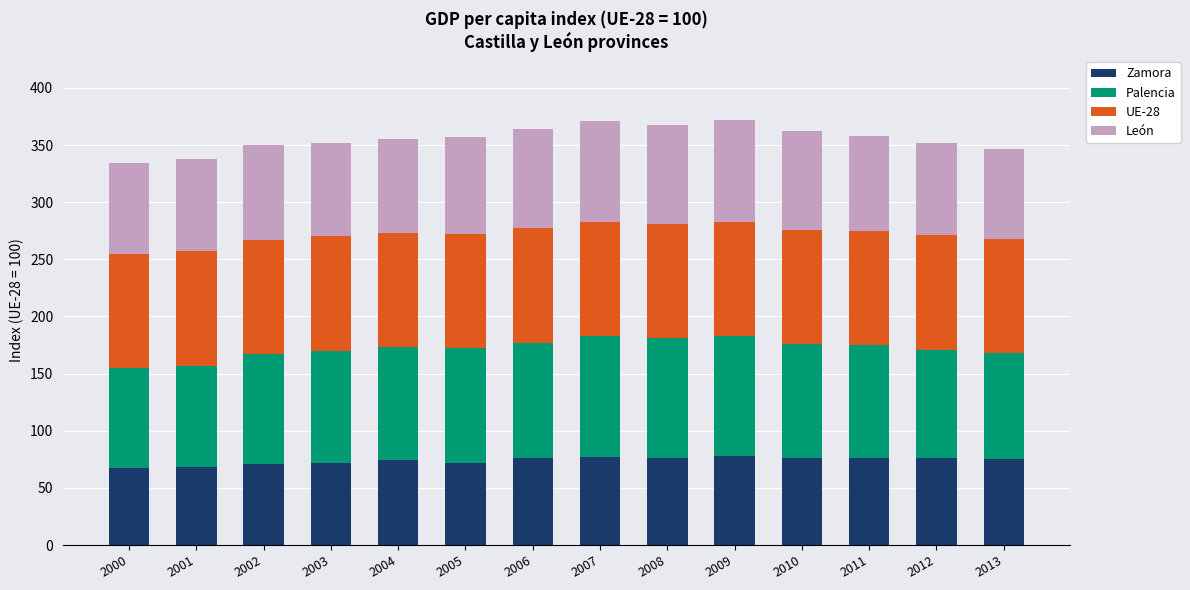

What is the lowest value of the Zamora series?

67